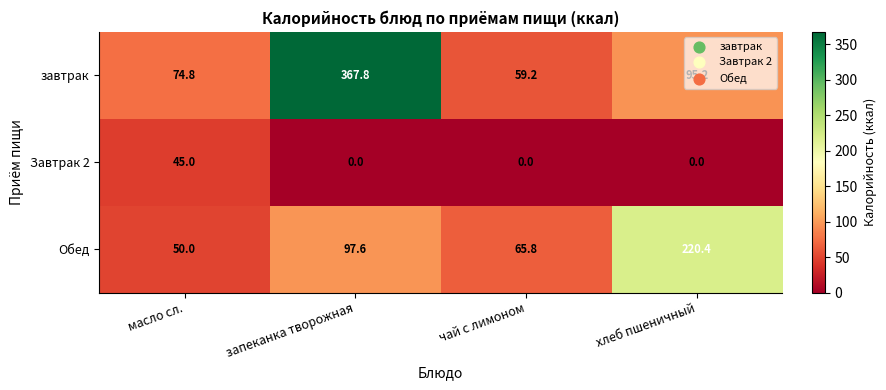

List the series in order of their overall mean, highest first.

завтрак, Обед, Завтрак 2